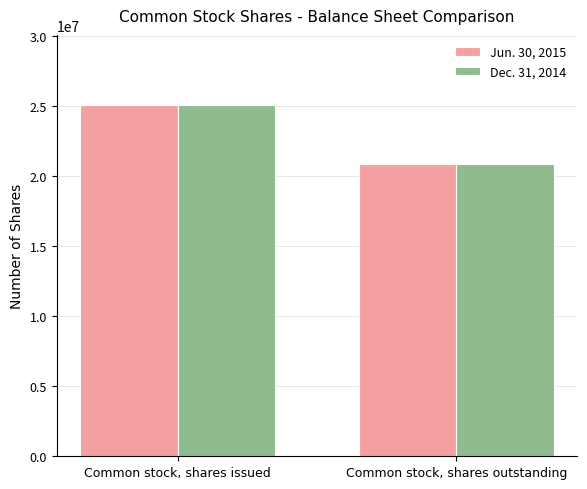

Rank the categories by Dec. 31, 2014 value from lowest to highest.

Common stock, shares outstanding, Common stock, shares issued